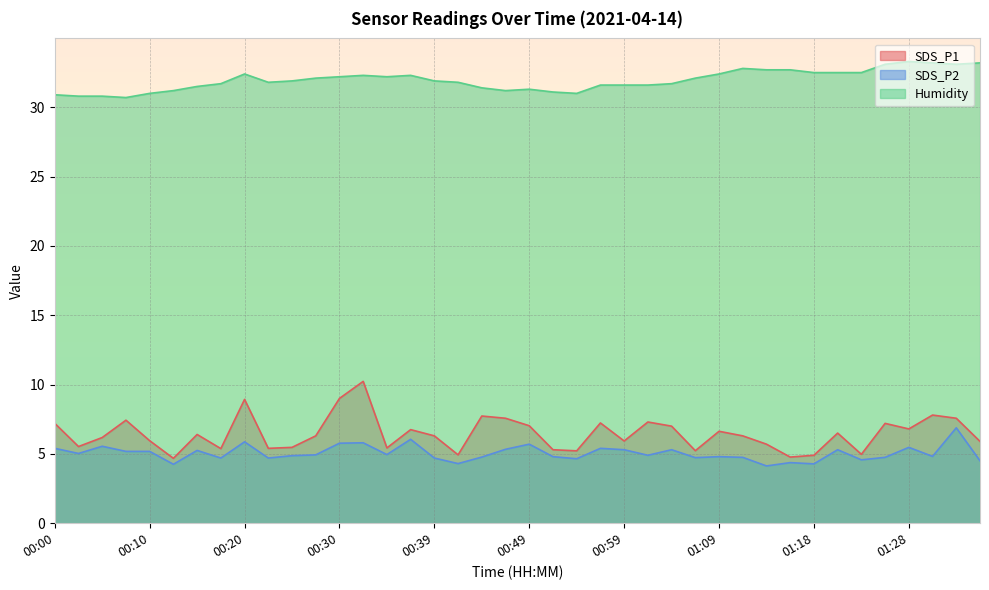

At which label is SDS_P2 closest to 5?

00:03